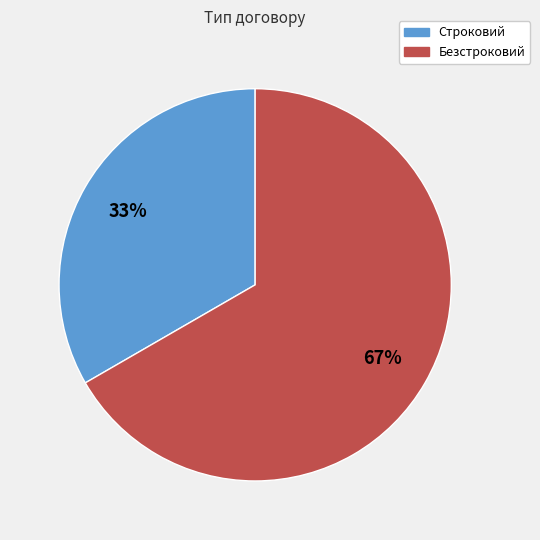

To the nearest percent, what is the combined percentage of Строковий and Безстроковий?

100%